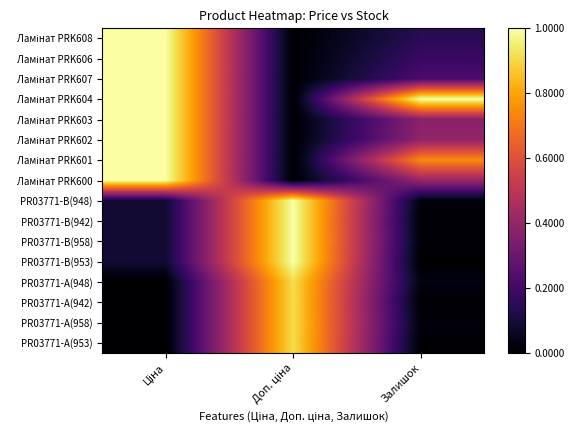

How many data points does each series have?

3